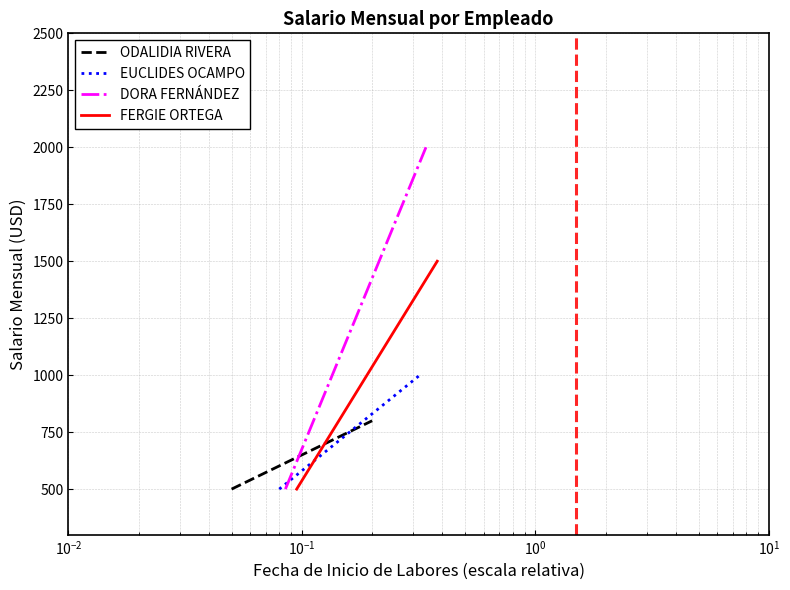

What is the smallest value displayed?

500.0